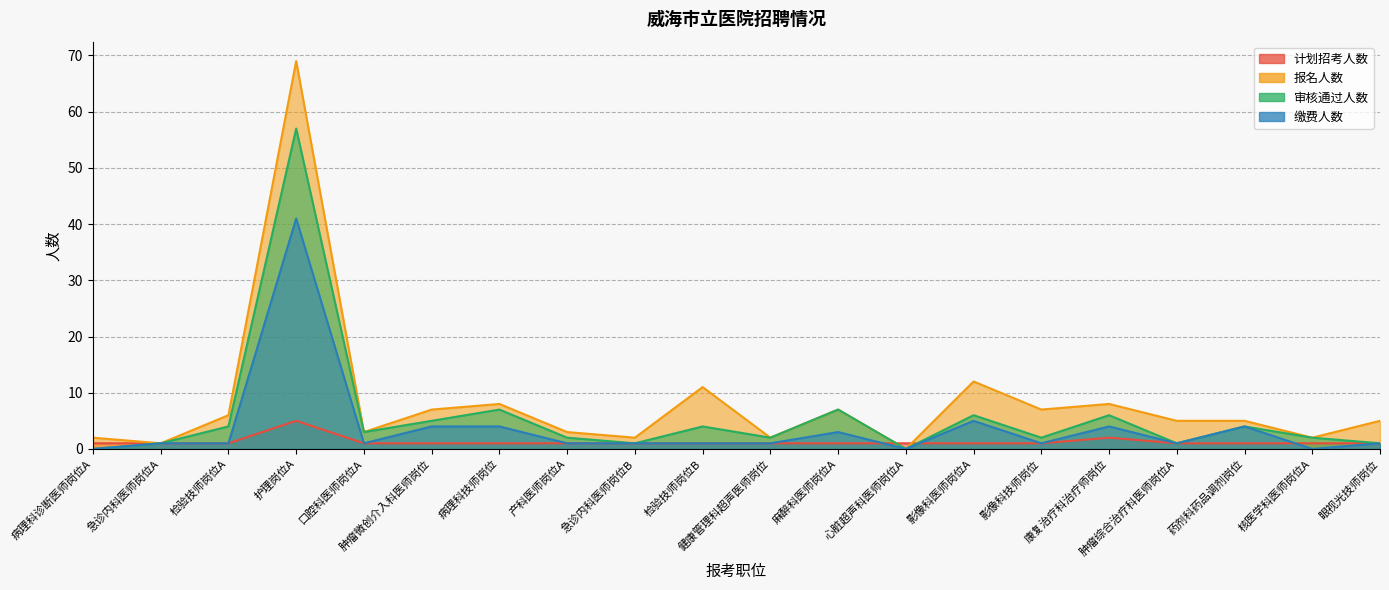

At how many categories does at least one series exceed 62?

1